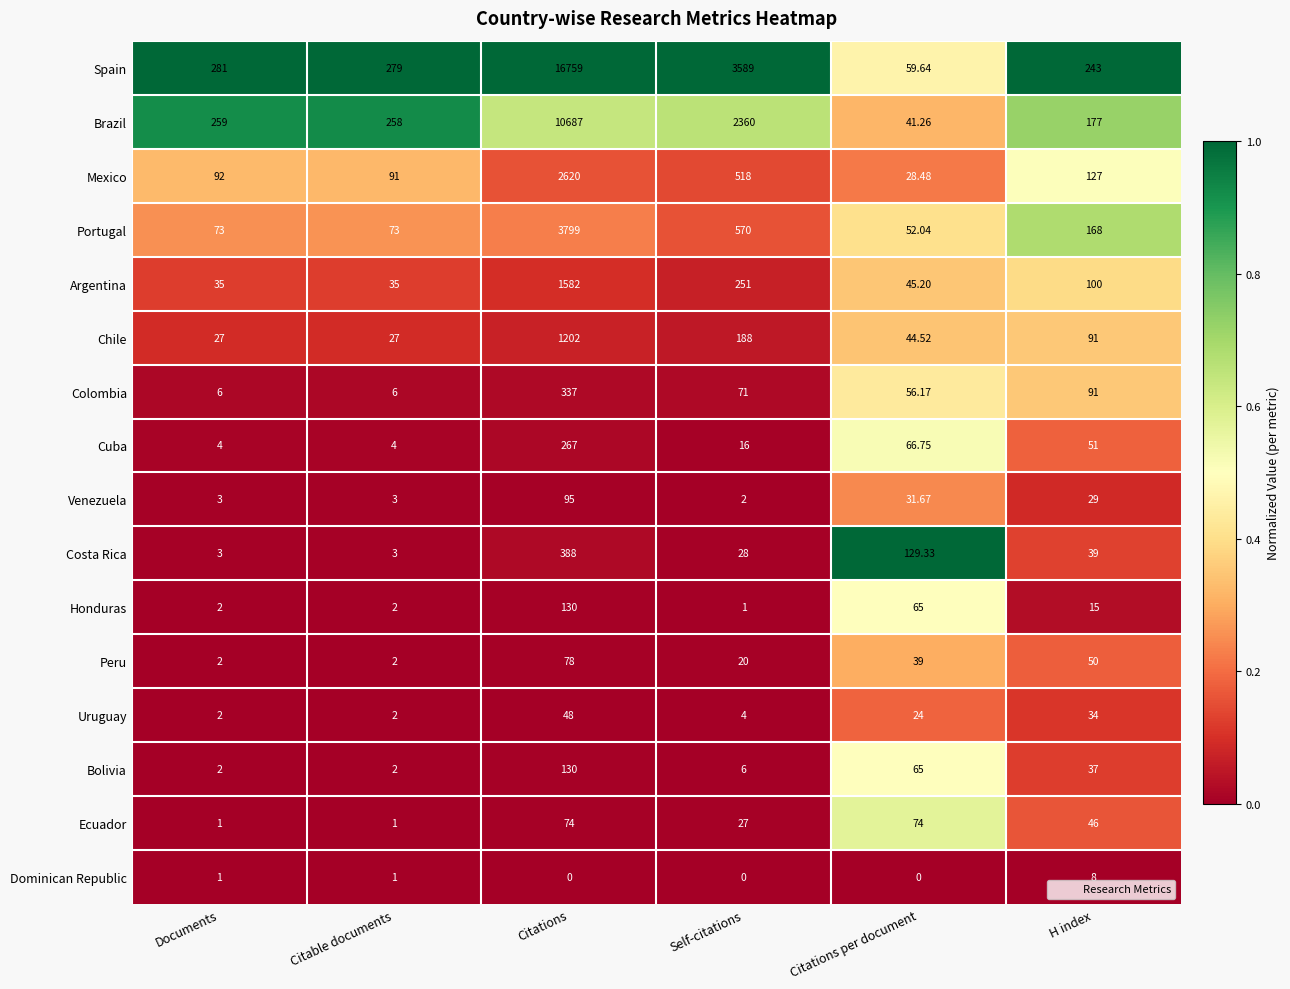

Which series has the largest range (max minus min)?

Spain